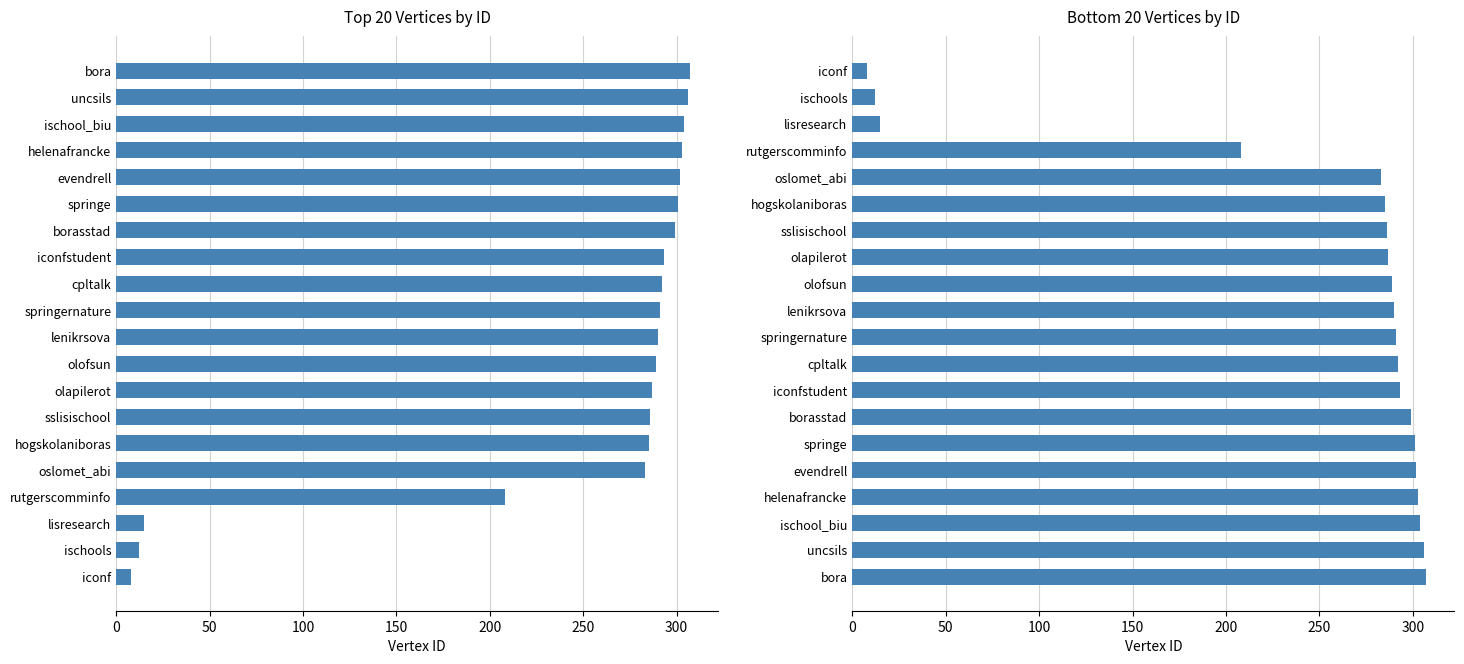

What is the minimum value shown in the chart?

8